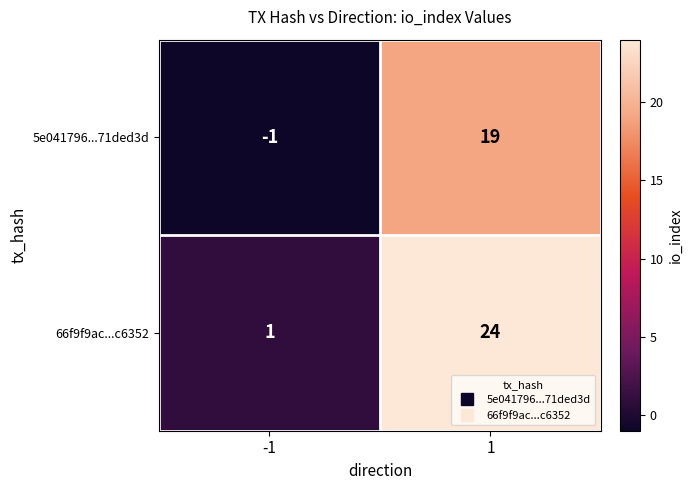

What is the greatest value displayed?

24